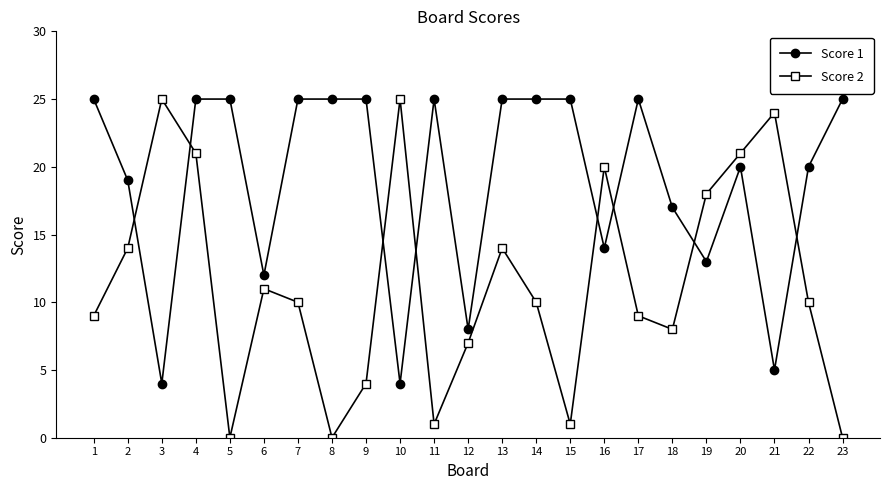

What is the difference between the highest and lowest values at 9?

21